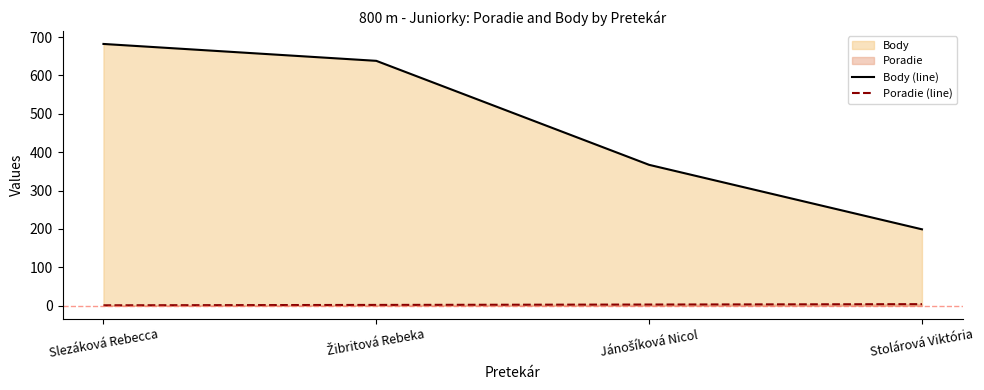

Read the Body (line) value at Slezáková Rebecca, to the nearest 50.

700